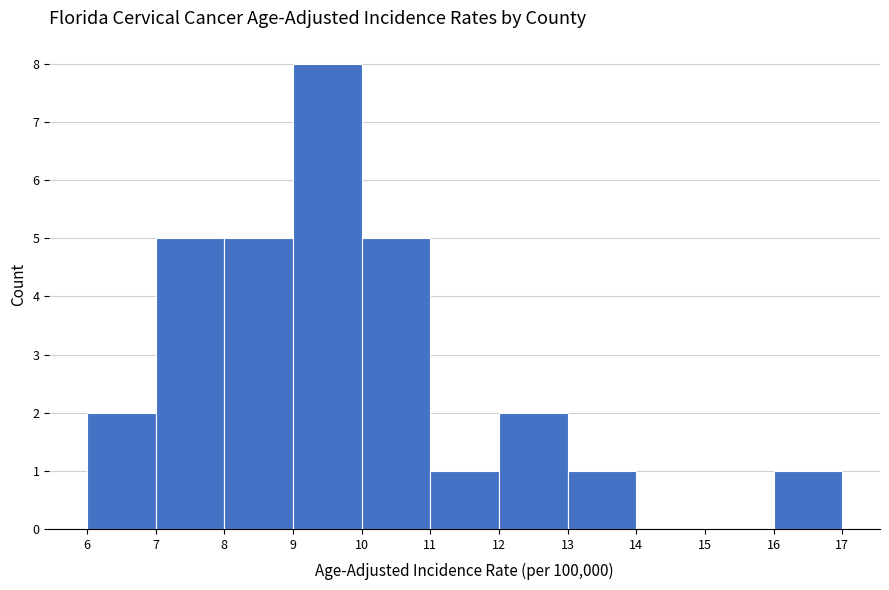

Over which range of the x-axis is the bar tallest?

9 to 10